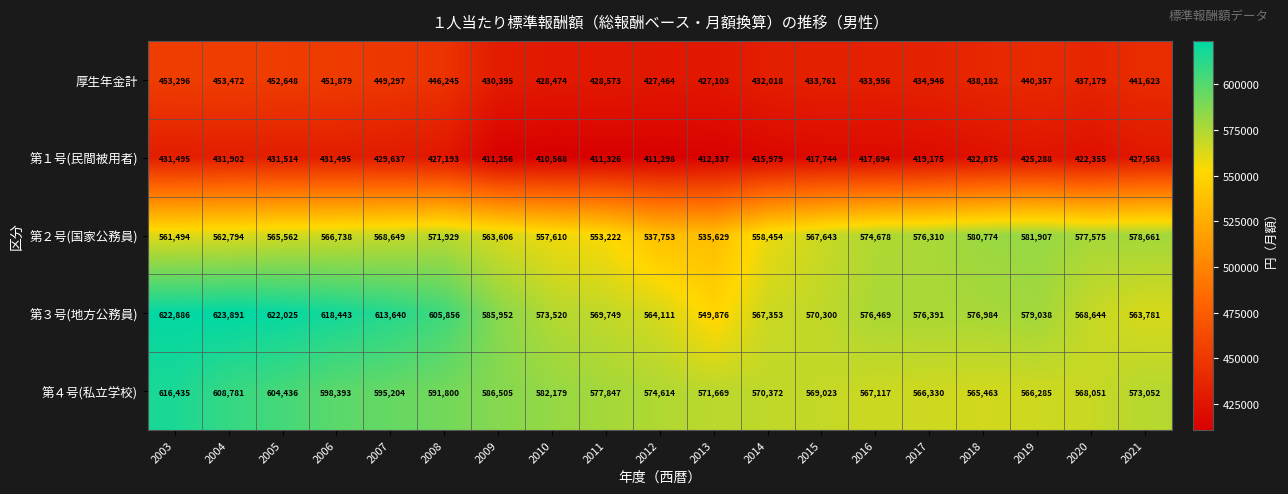

What is the minimum value for 第１号(民間被用者)?

410568